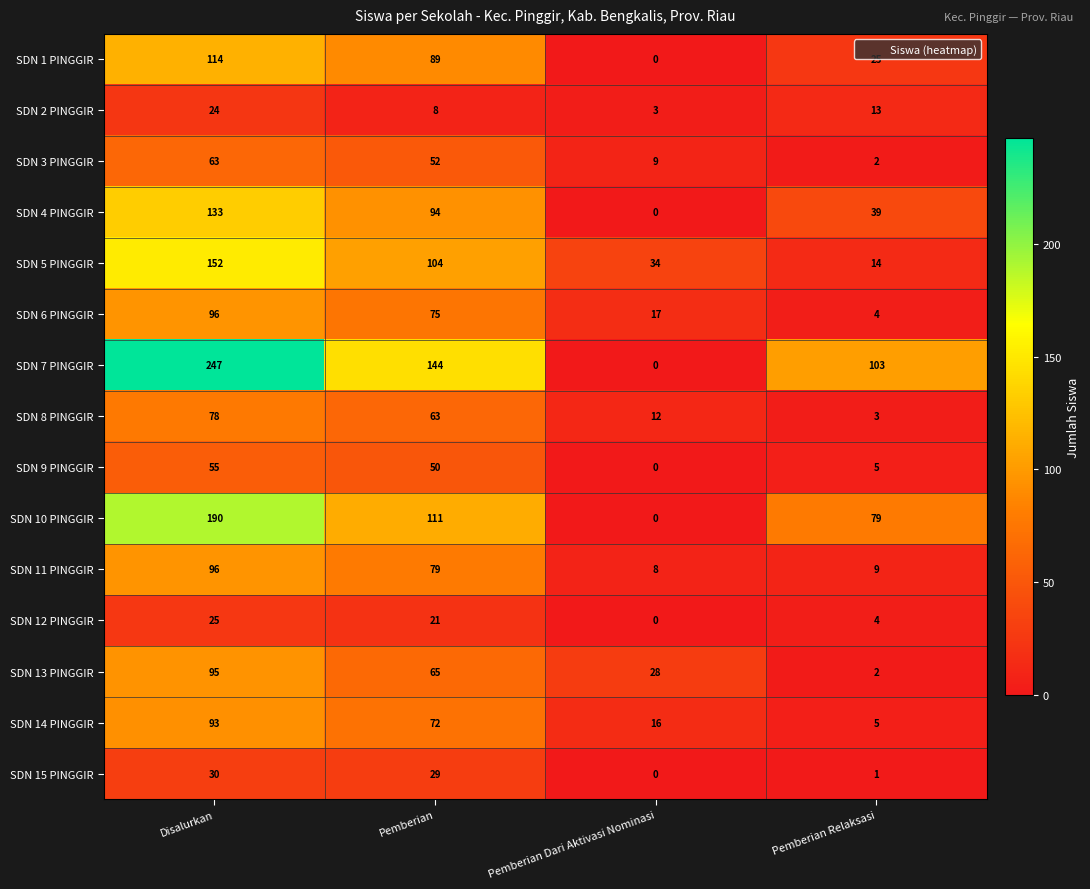

The SDN 15 PINGGIR series shows 12 at Pemberian Dari Aktivasi Nominasi. True or false?

False